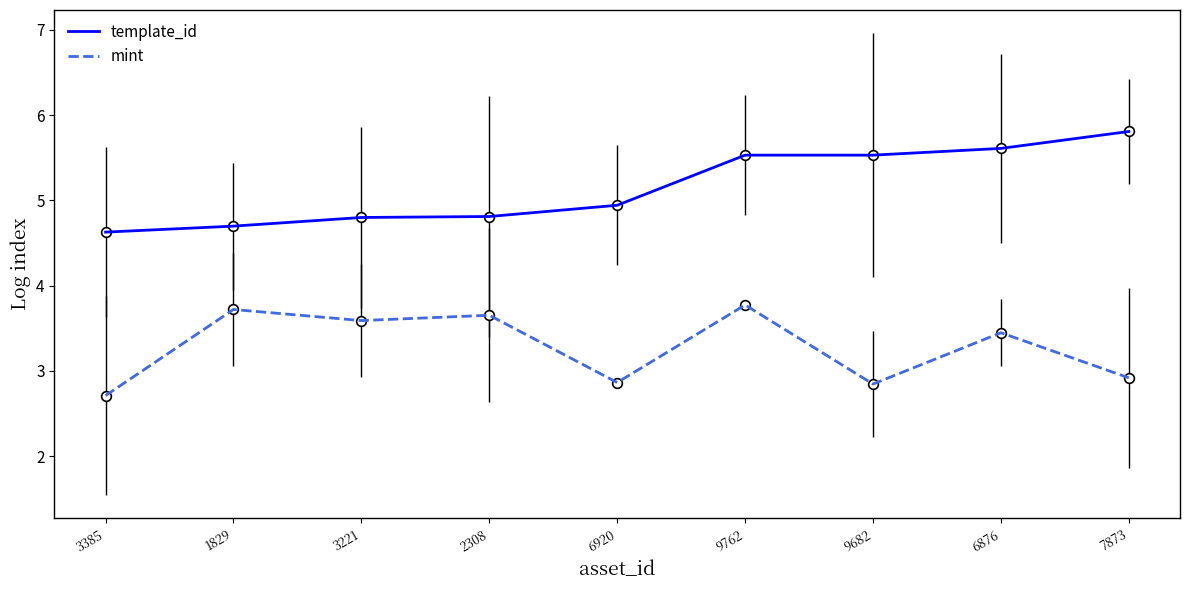

What is the sum of the template_id values at 7873 and 2308?

10.6